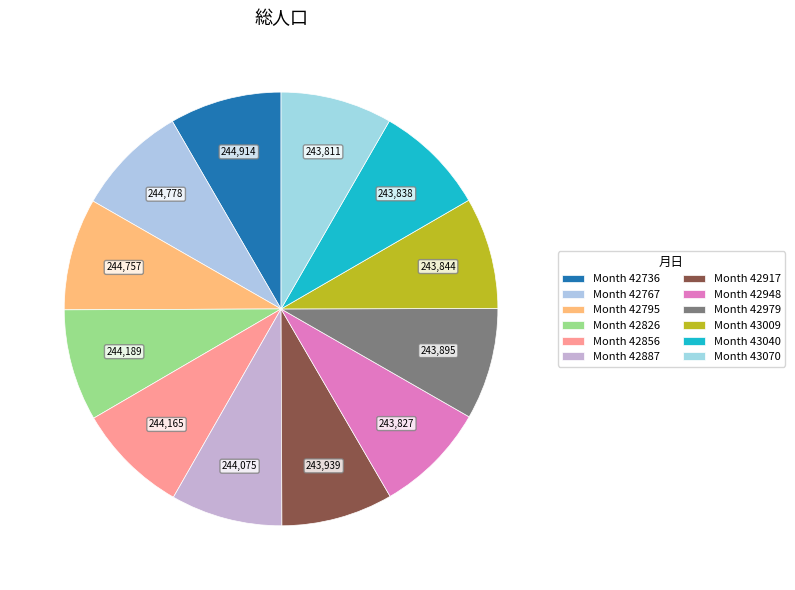

Rank the categories by value from highest to lowest.

42736, 42767, 42795, 42826, 42856, 42887, 42917, 42979, 43009, 43040, 42948, 43070